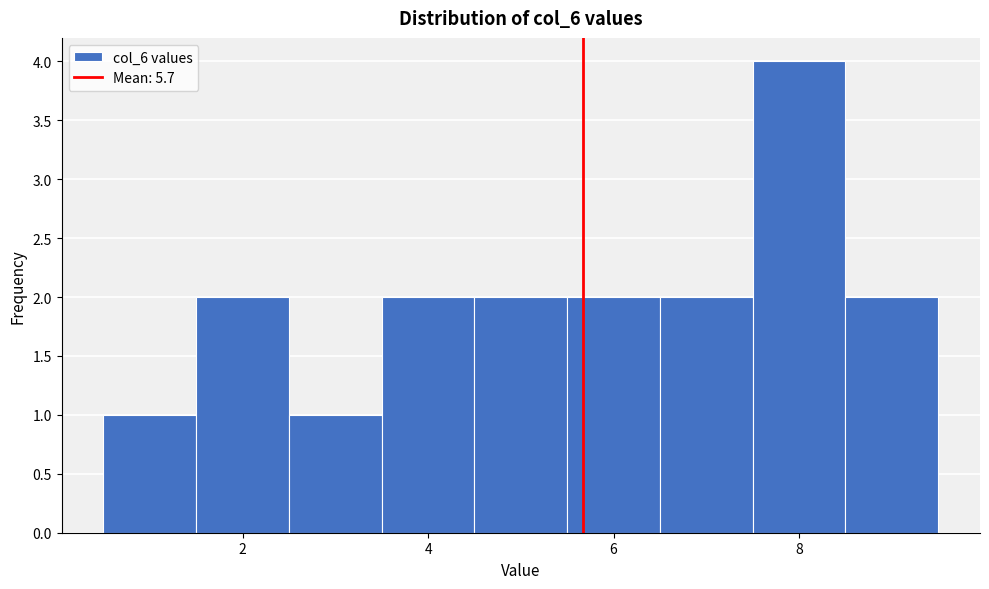

Reading left to right, transcribe this chart: for each bar, give the range it covers on the x-axis and its height. Neither the bar edges nor the heights are printed on the chart, so give them approximately, as read against the axes.

0.5 to 1.5: 1
1.5 to 2.5: 2
2.5 to 3.5: 1
3.5 to 4.5: 2
4.5 to 5.5: 2
5.5 to 6.5: 2
6.5 to 7.5: 2
7.5 to 8.5: 4
8.5 to 9.5: 2